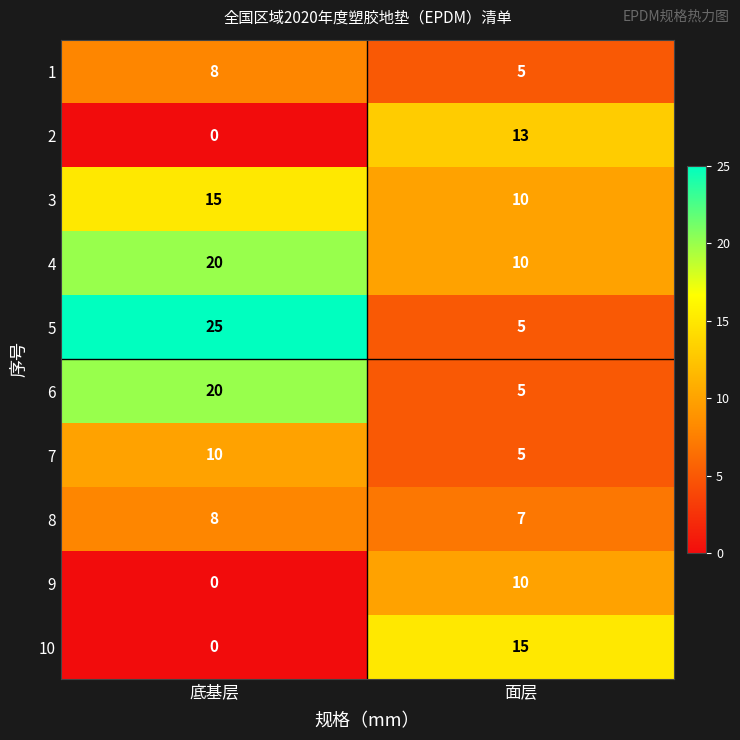

Between 底基层 and 面层, which series saw the biggest shift?

5